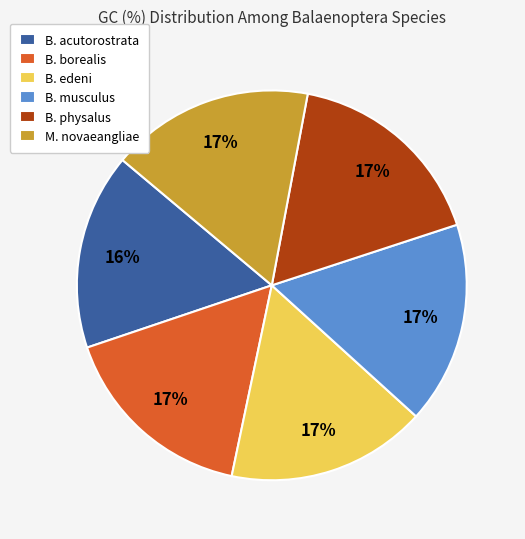

To the nearest percent, what portion does B. edeni represent?

17%